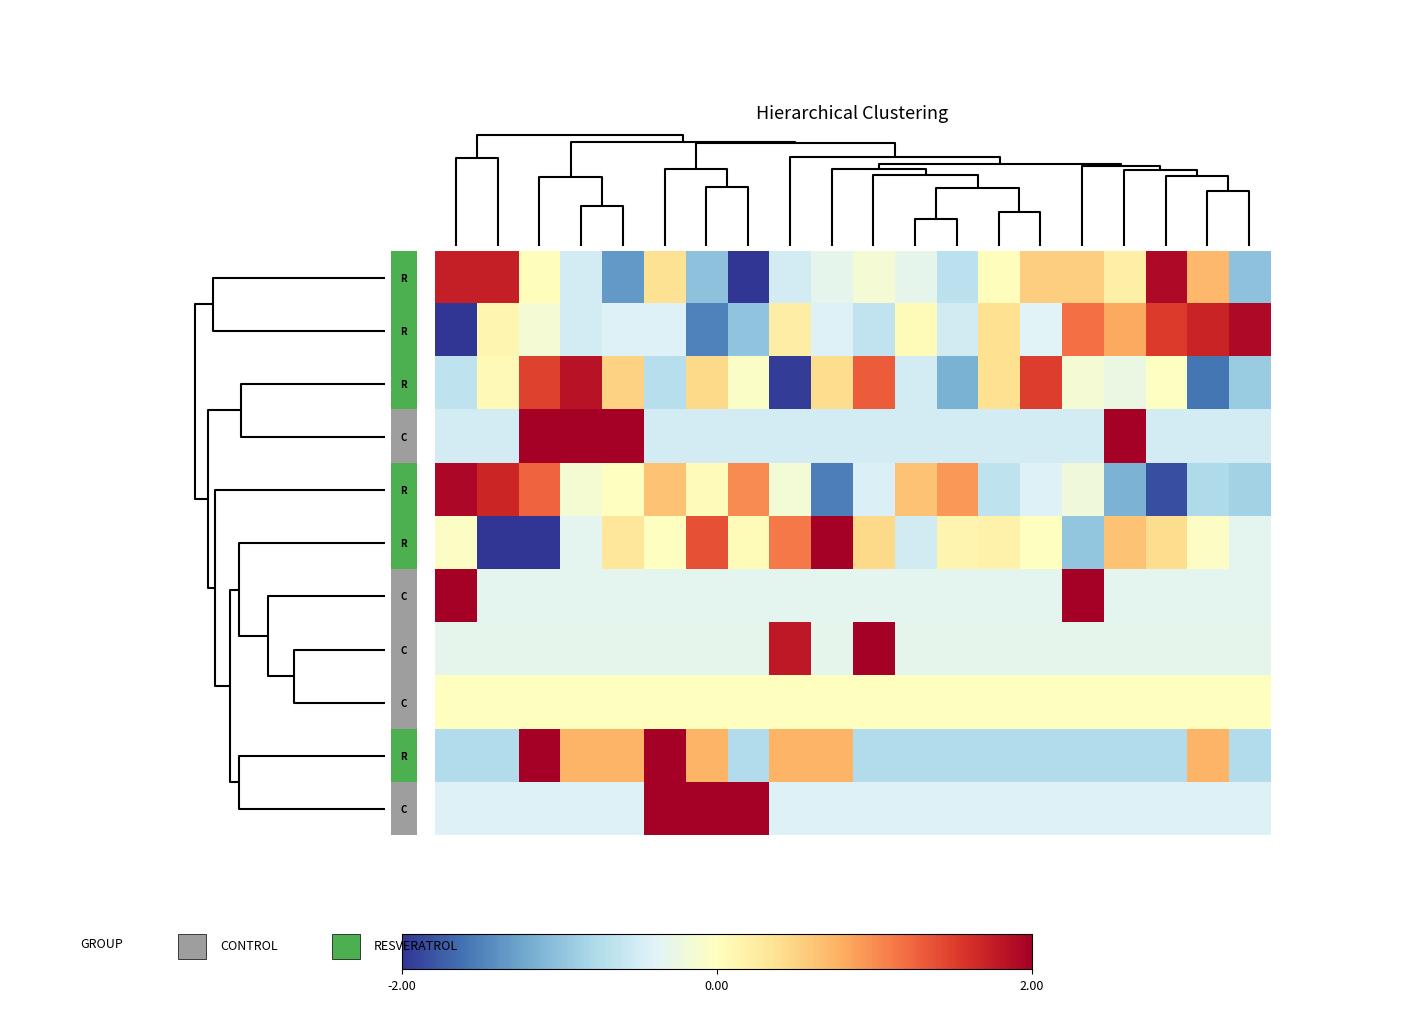

At which category is the sum across all series the highest?

17